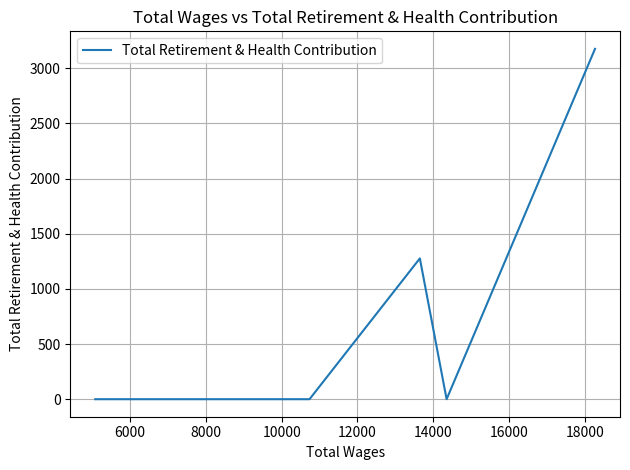

How many distinct data groups are displayed?

1